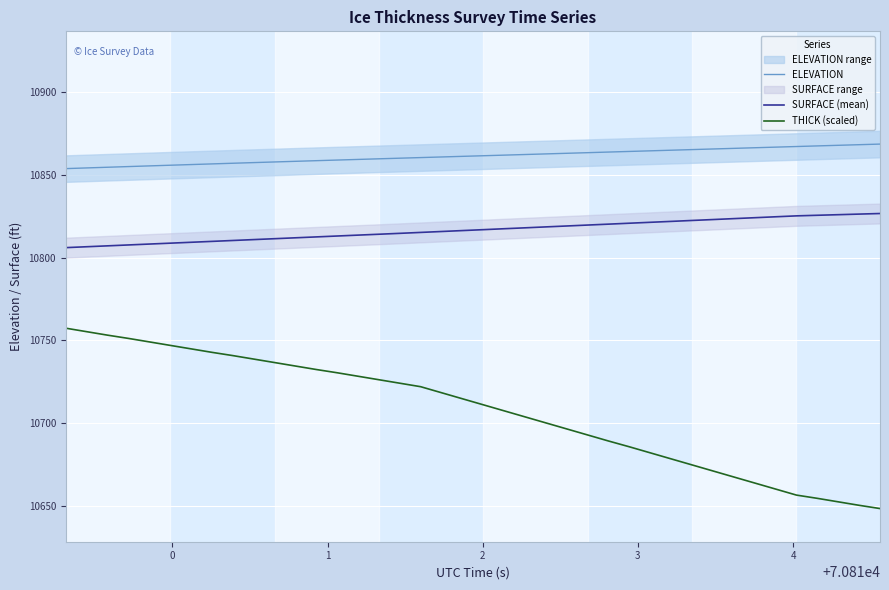

What is the value of the THICK (scaled) point at the 17th from the left?

10724.2